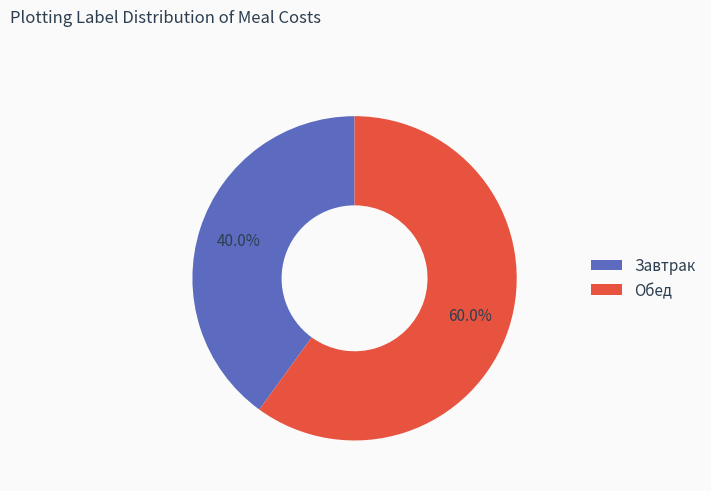

Which category has the biggest portion of the pie?

Обед